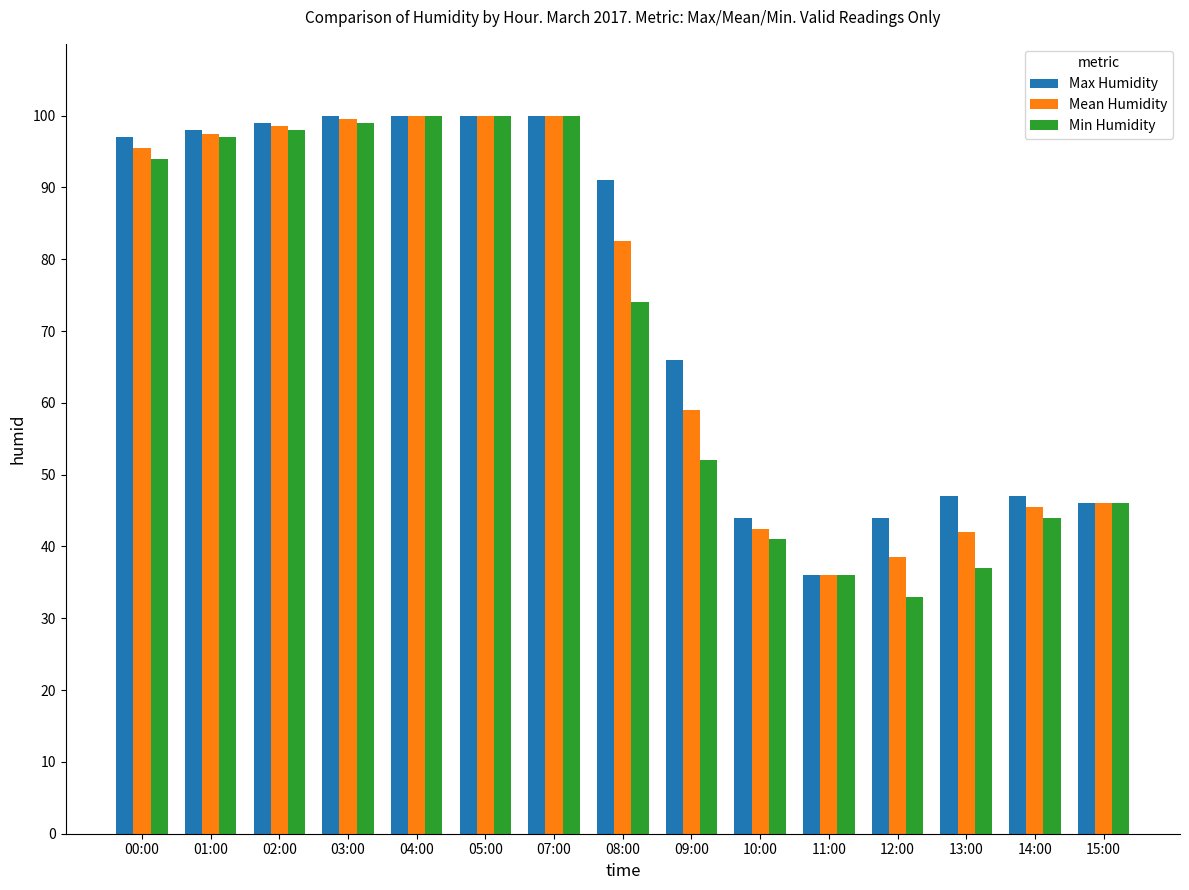

What is the smallest value displayed?

33.0